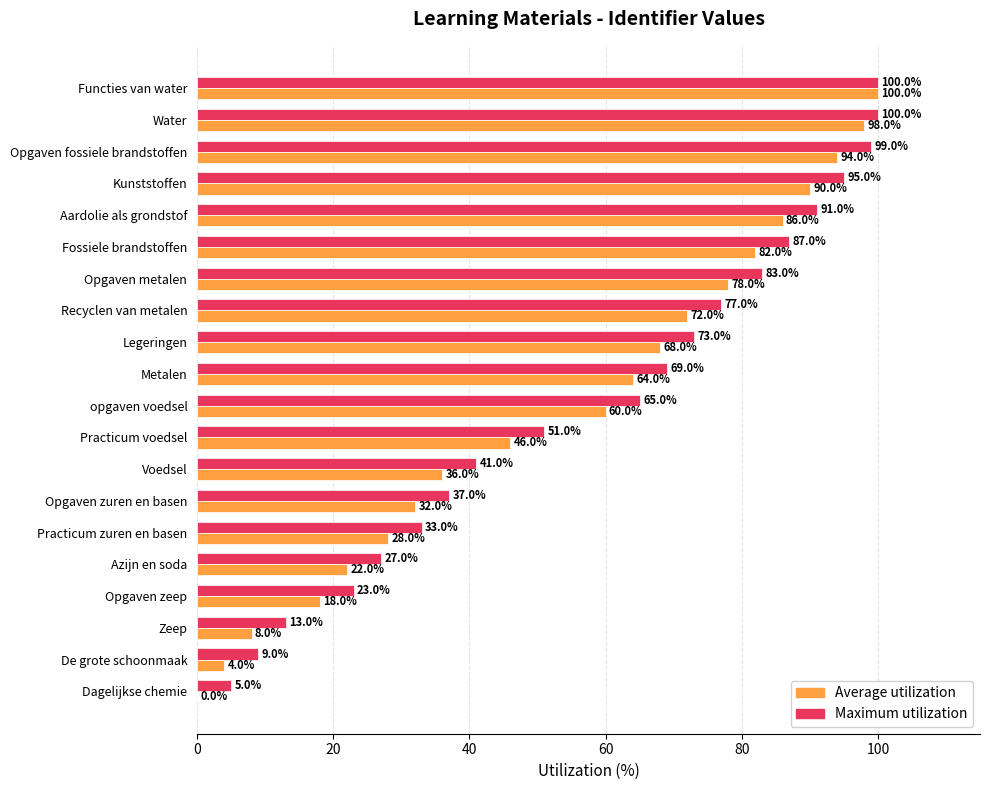

How many categories are shown in the chart?

20